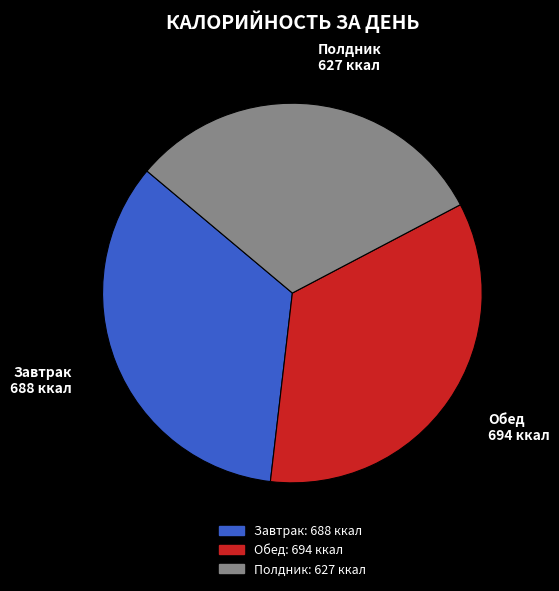

Does any single category account for the majority?

No